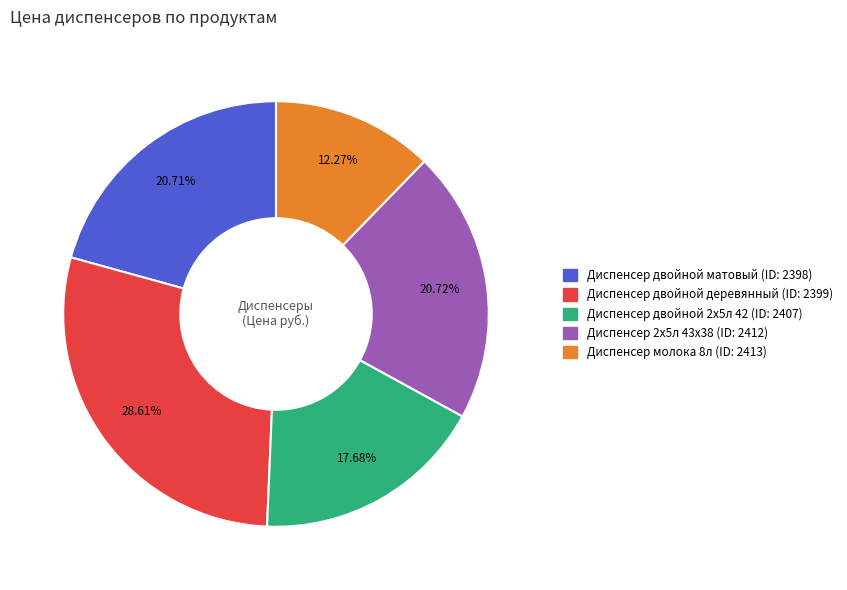

Is there a majority slice in this chart?

No